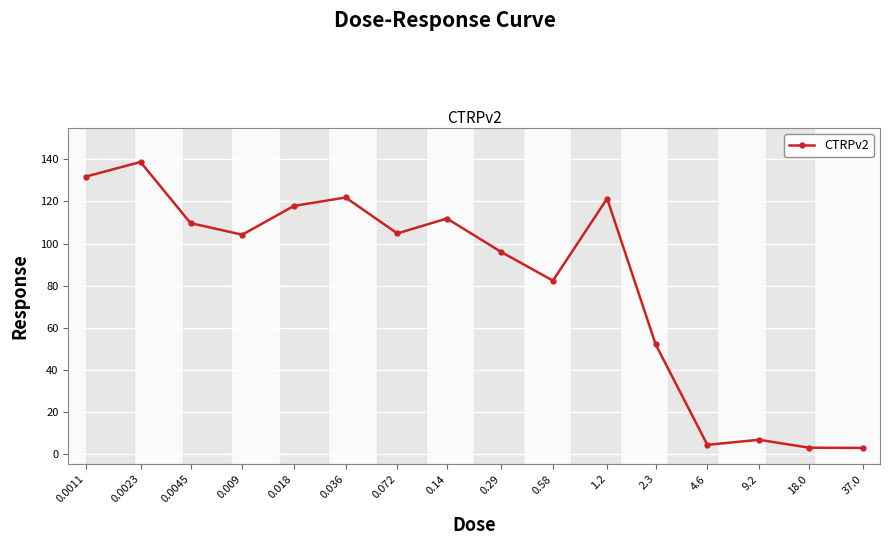

Where is the first local minimum?

0.009